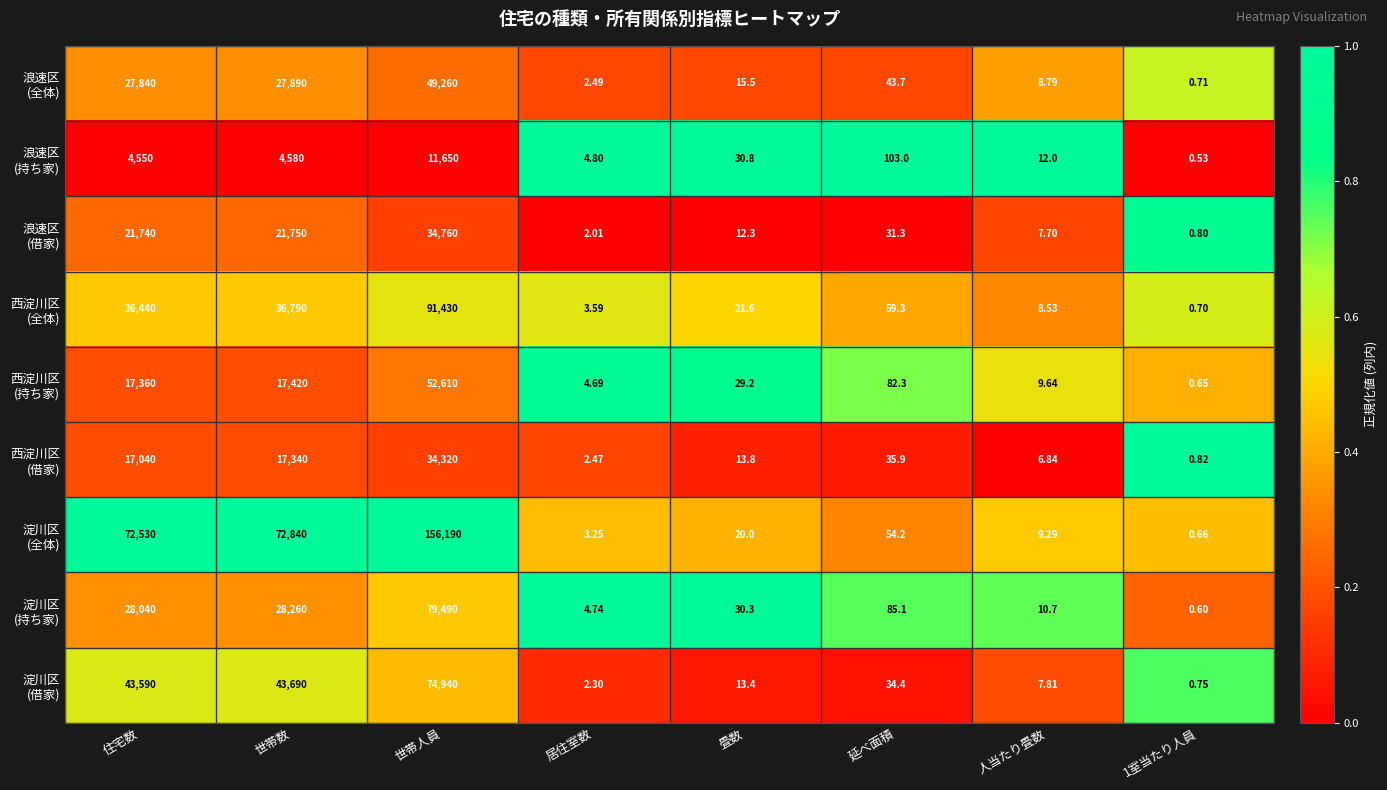

Which category has the highest value across all series?

世帯人員